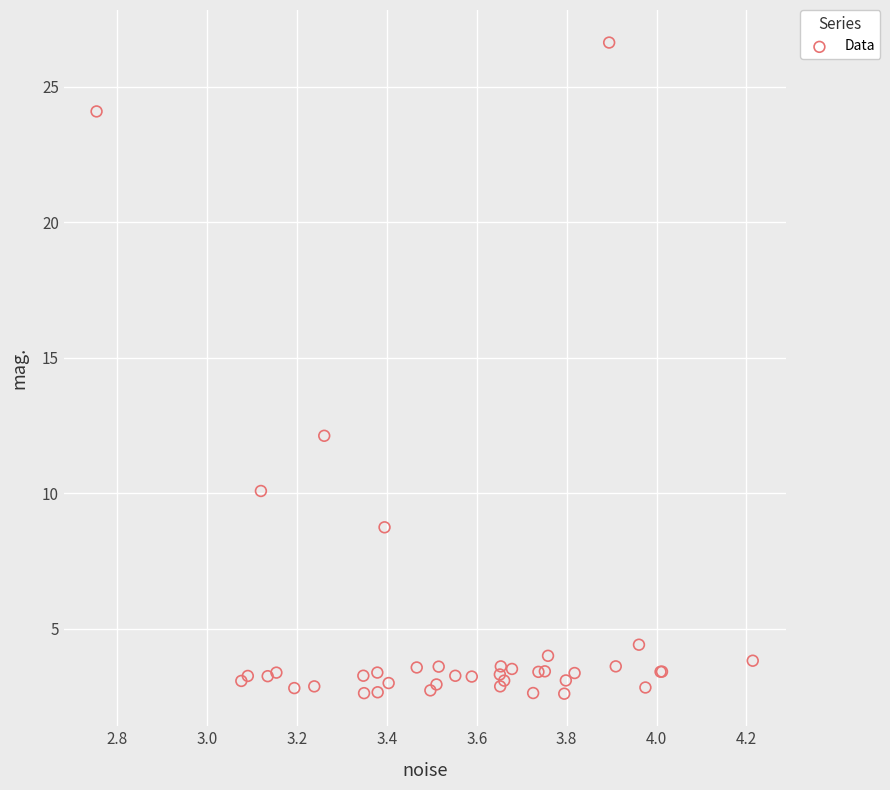

What Y value in the scatter plot is closest to 14?

12.1